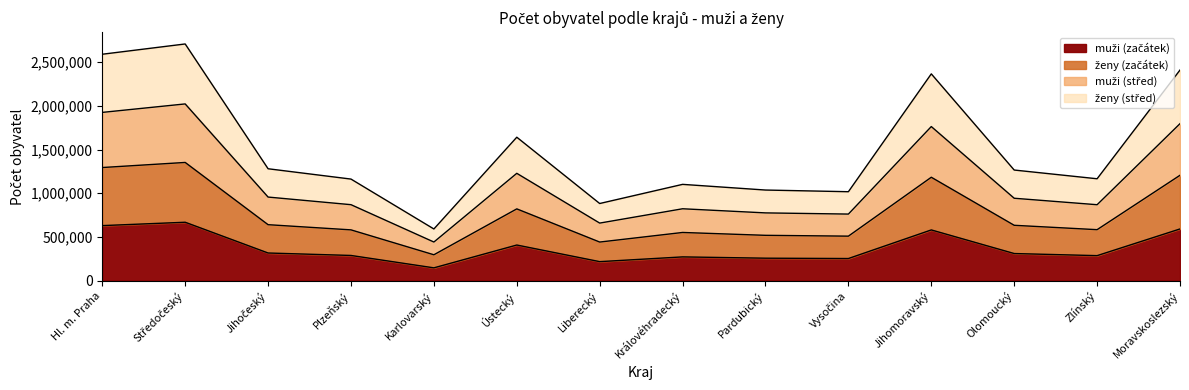

Where does the ženy (střed) series first go above 1265867?

Hl. m. Praha